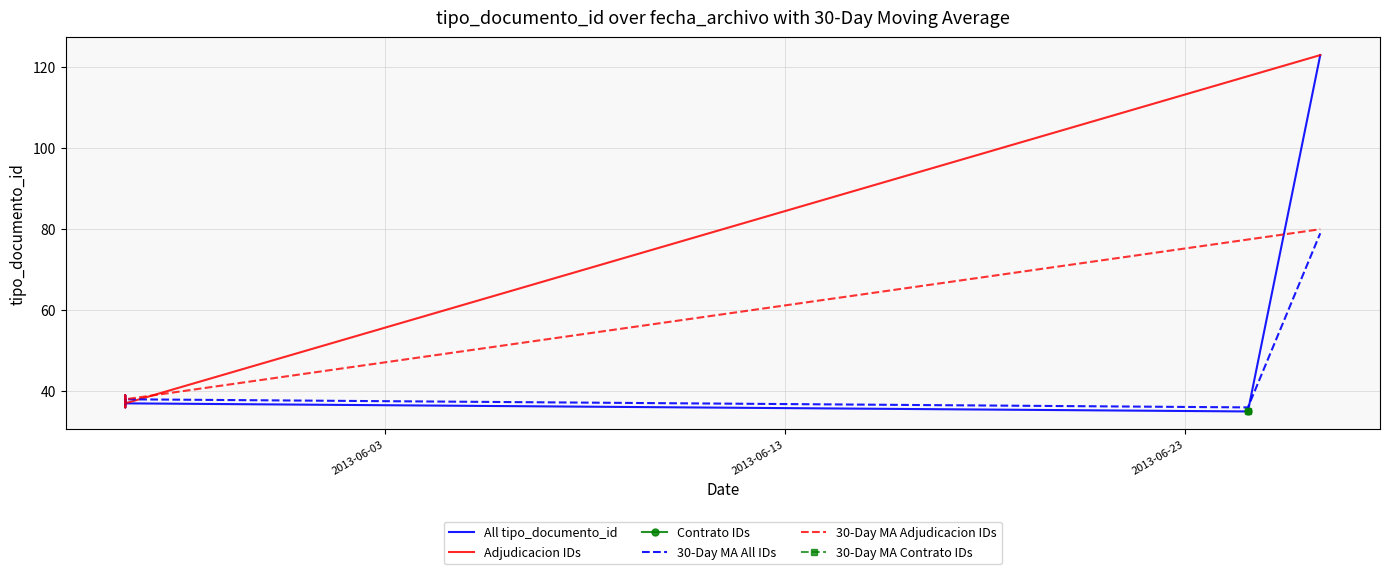

Reading right to left, list all the values displayed in this chart.

2013-05-27 11:47:41=37	2013-06-26 09:29:26=123	2013-05-27 11:47:41=39	2013-05-27 11:47:41=36	2013-05-27 11:47:41=38	2013-06-24 14:02:27=35